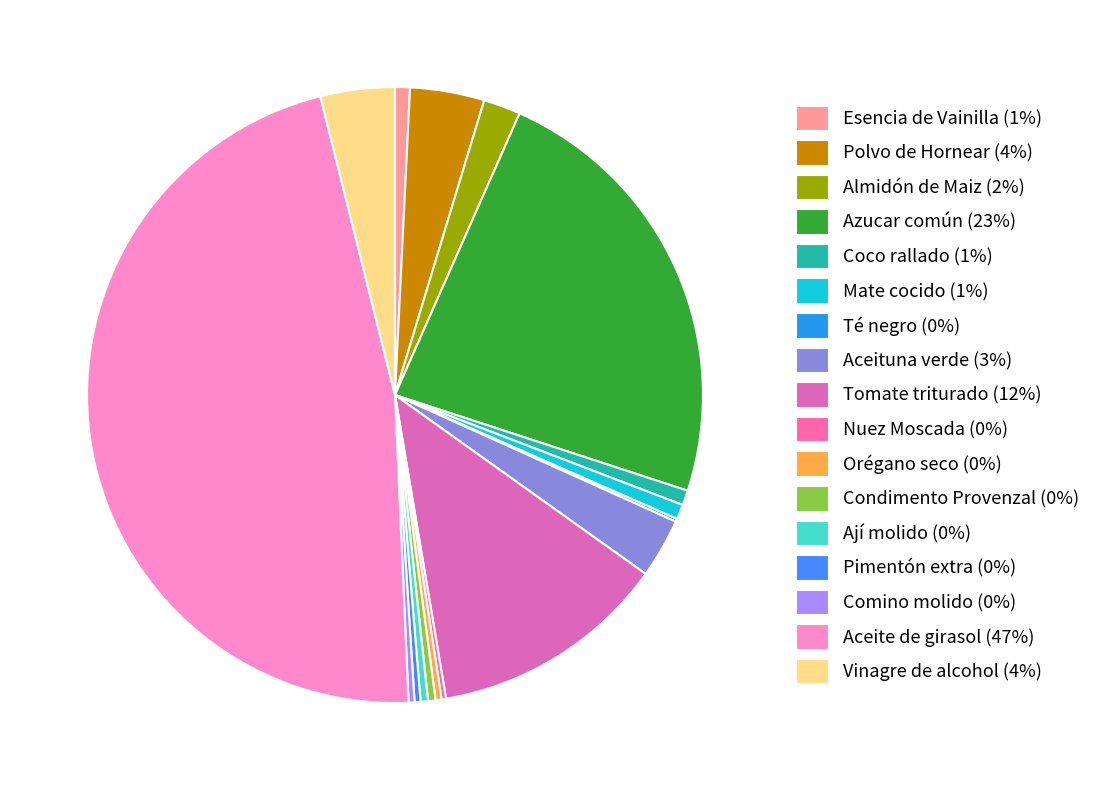

The Aceite de girasol slice represents 47% of the pie. True or false?

True